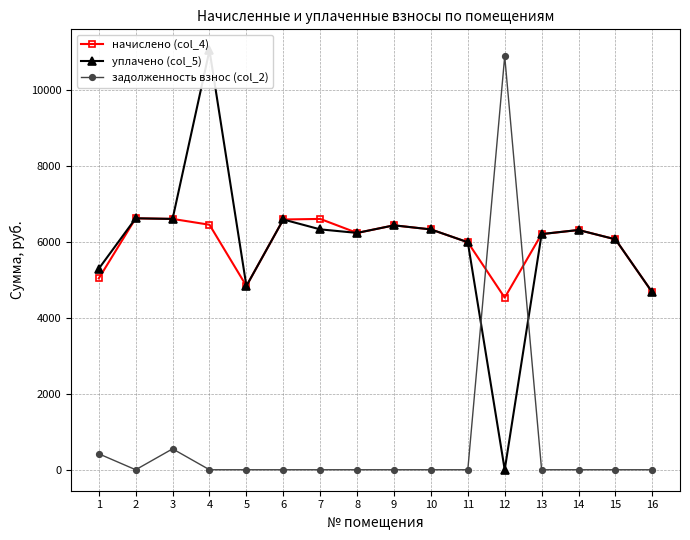

Reading right to left, what are all the values shown in this chart?

начислено (col_4): 4669.4	6067.2	6313.0	6205.4	4531.2	5990.4	6328.3	6435.8	6236.2	6604.8	6589.4	4838.4	6451.2	6604.8	6620.9	5038.2
уплачено (col_5): 4669.4	6067.2	6313.0	6205.4	0.0	5990.4	6328.3	6435.8	6236.2	6329.6	6589.4	4838.4	11044.4	6604.8	6620.9	5293.9
задолженность взнос (col_2): 0.0	0.0	0.0	0.0	10888.5	0.0	0.0	0.0	0.0	0.0	0.0	0.0	0.0	550.4	0.0	419.9